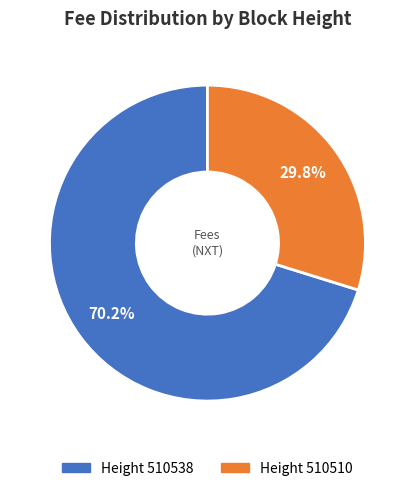

Which slice represents more than half of the pie?

Height 510538